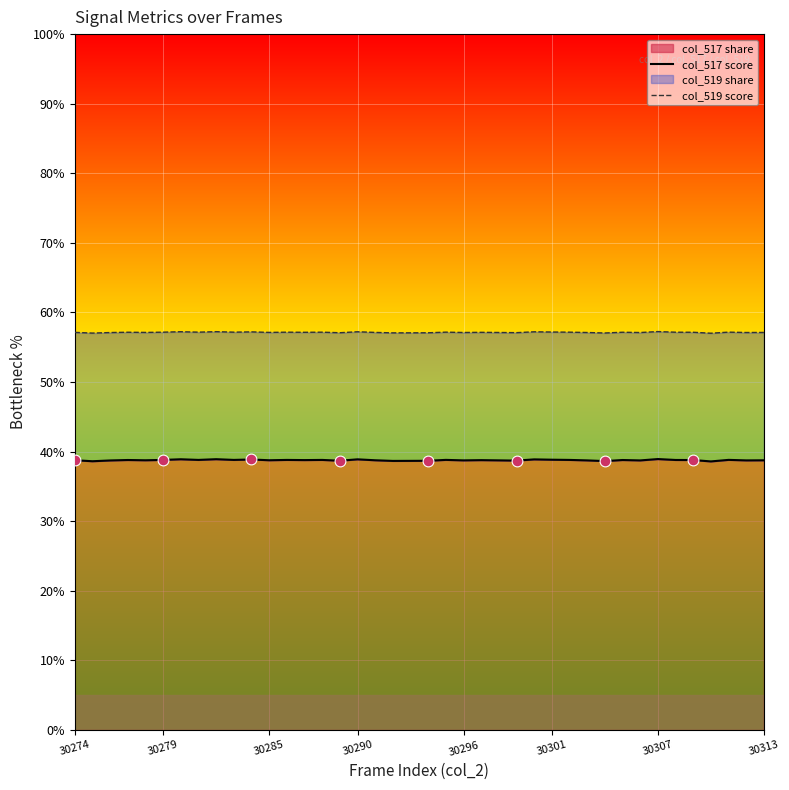

Which series has the widest spread of Y values?

col_517 score